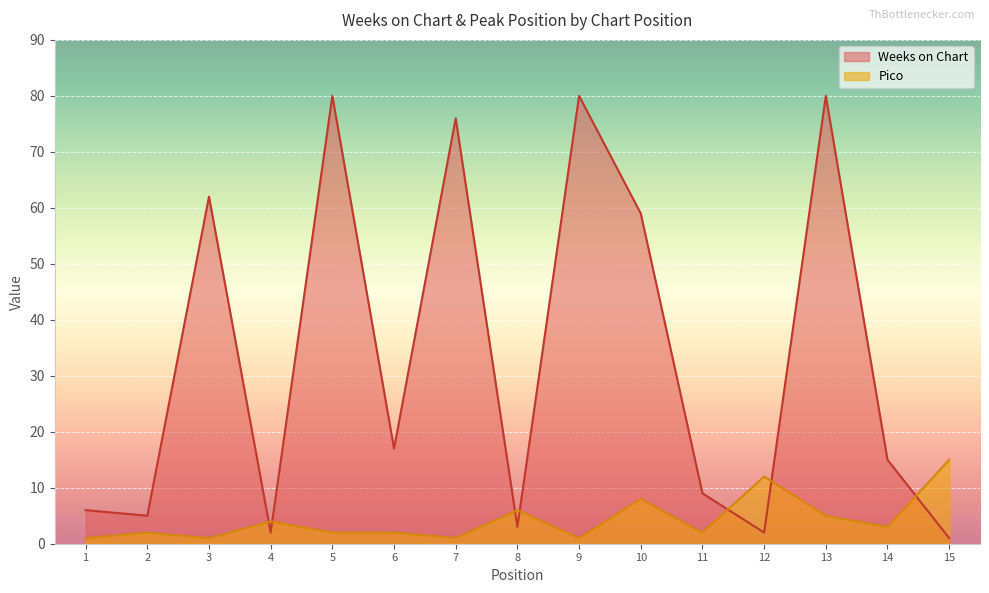

Which series has the largest total across all categories?

Weeks on Chart